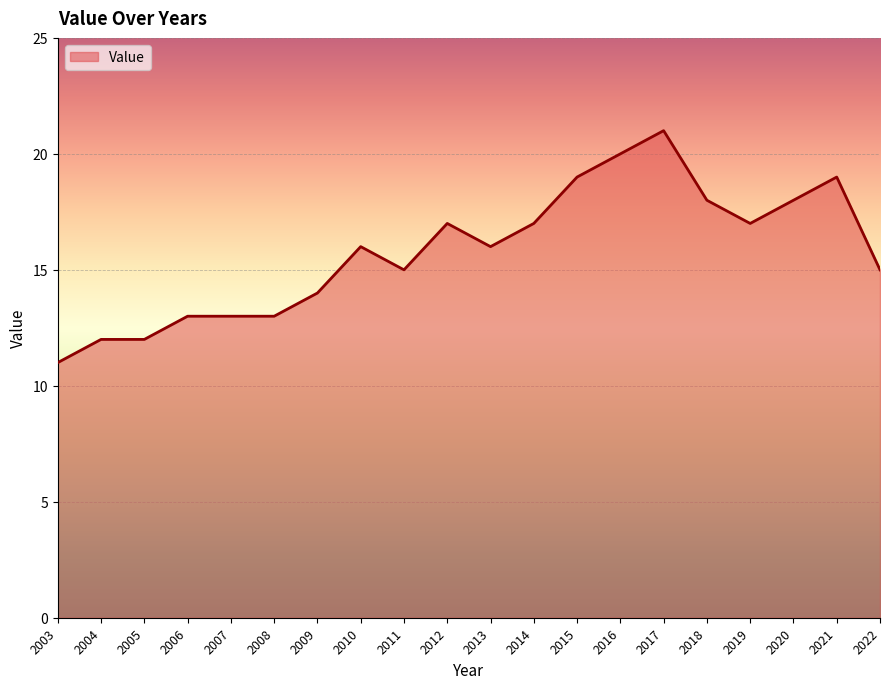

Is it true that the value at 2018 is 18?

True